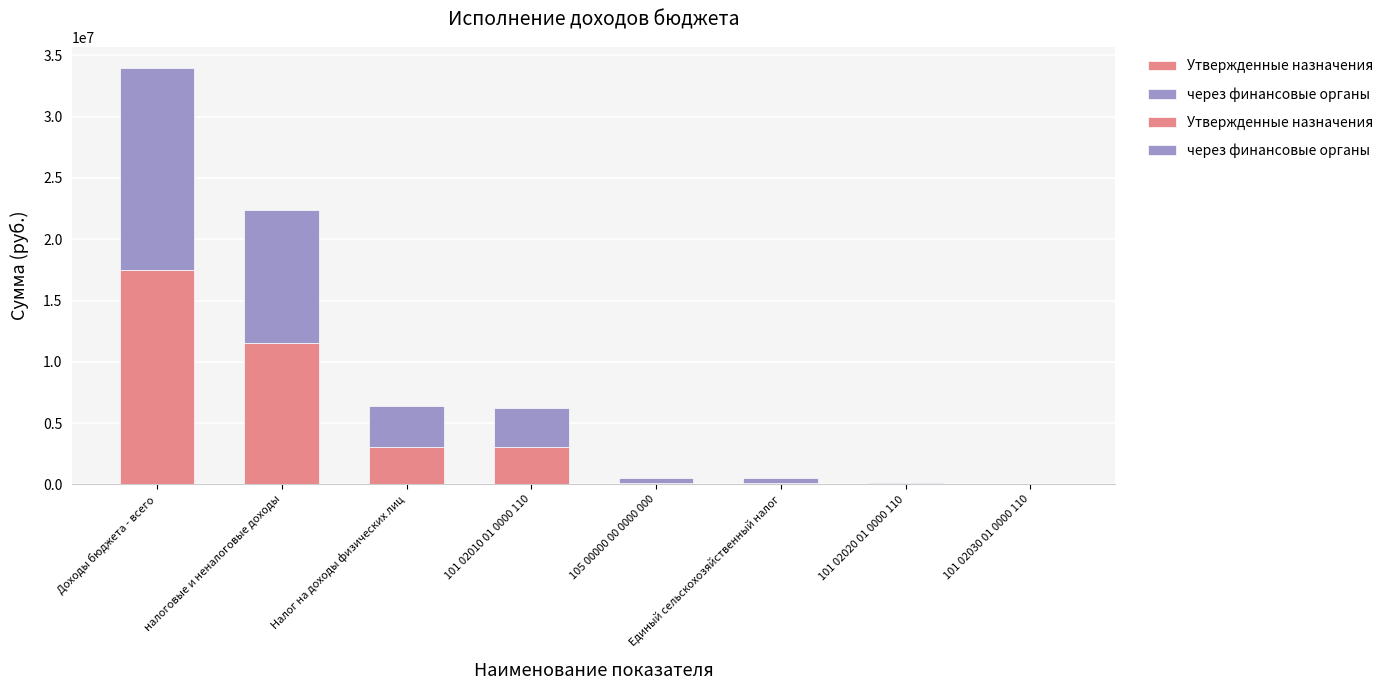

Which category has the lowest value in the через финансовые органы series?

101 02030 01 0000 110